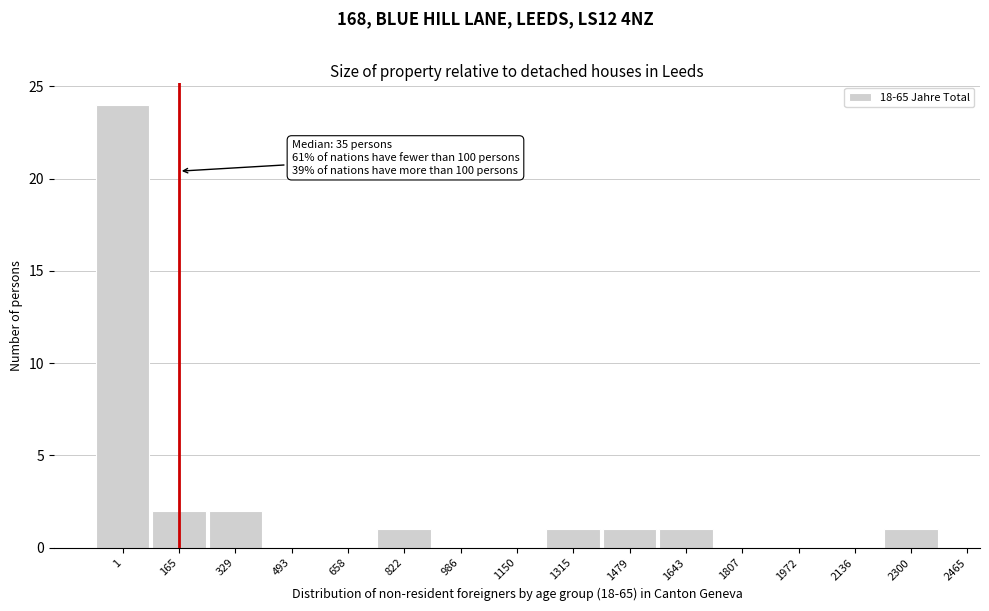

Reading left to right, what are all the values shown in this chart?

1=24	165=2	329=2	493=0	658=0	822=1	986=0	1150=0	1315=1	1479=1	1643=1	1807=0	1972=0	2136=0	2300=1